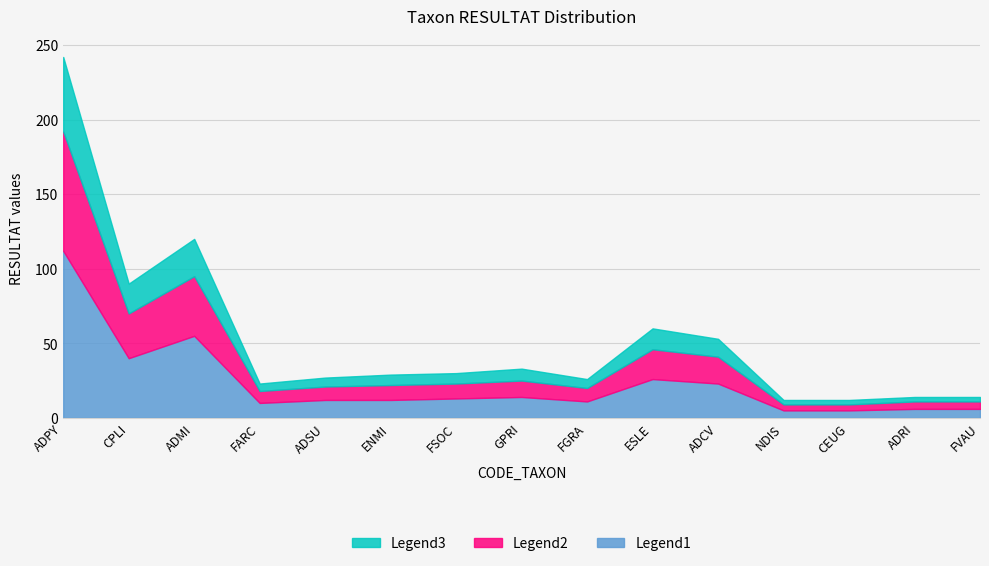

Which category has the highest value across all series?

ADPY